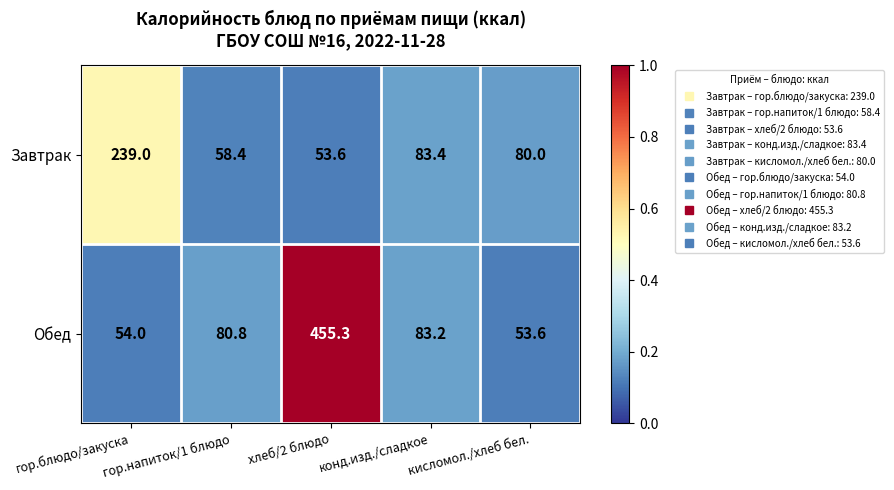

At which label does Обед first exceed 80?

гор.напиток/1 блюдо